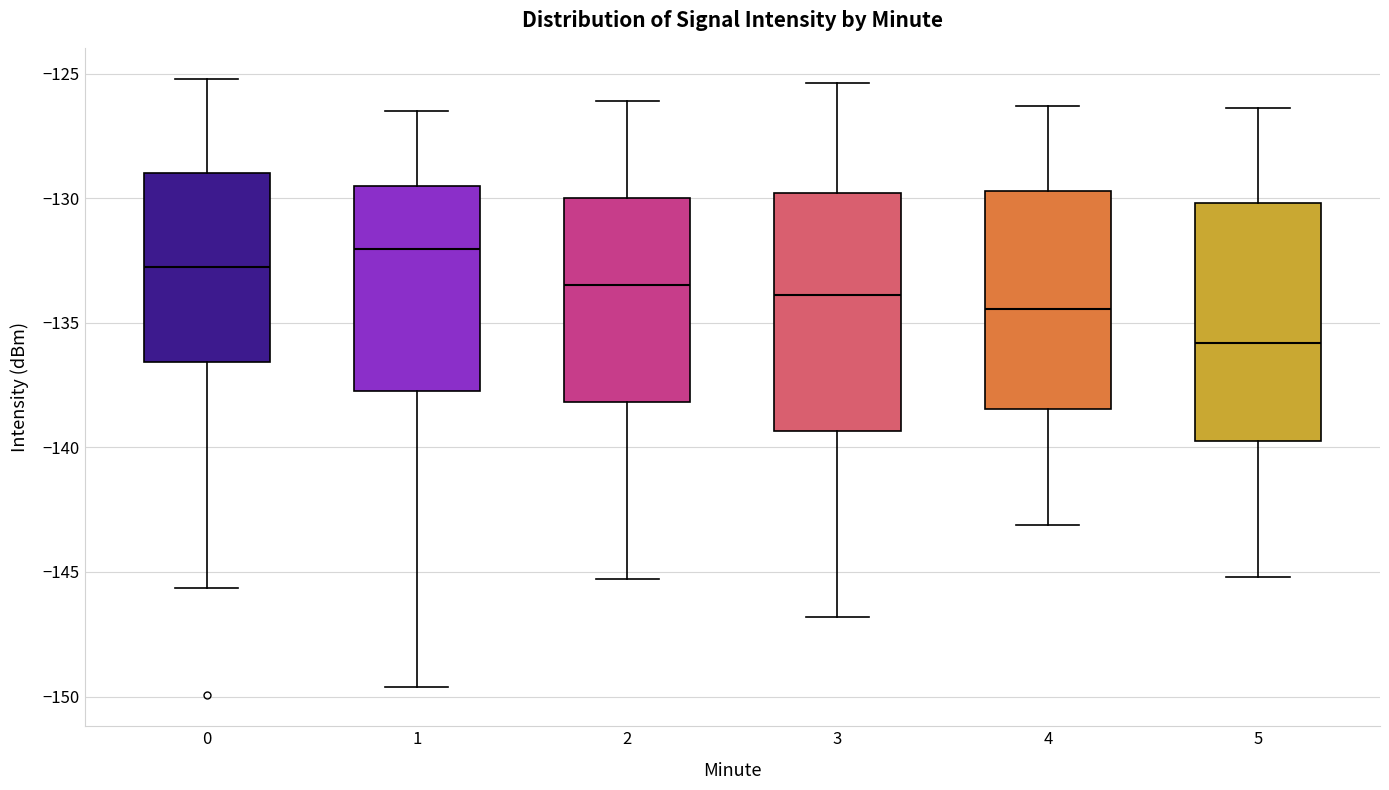

Which box's median line is the lowest?

5